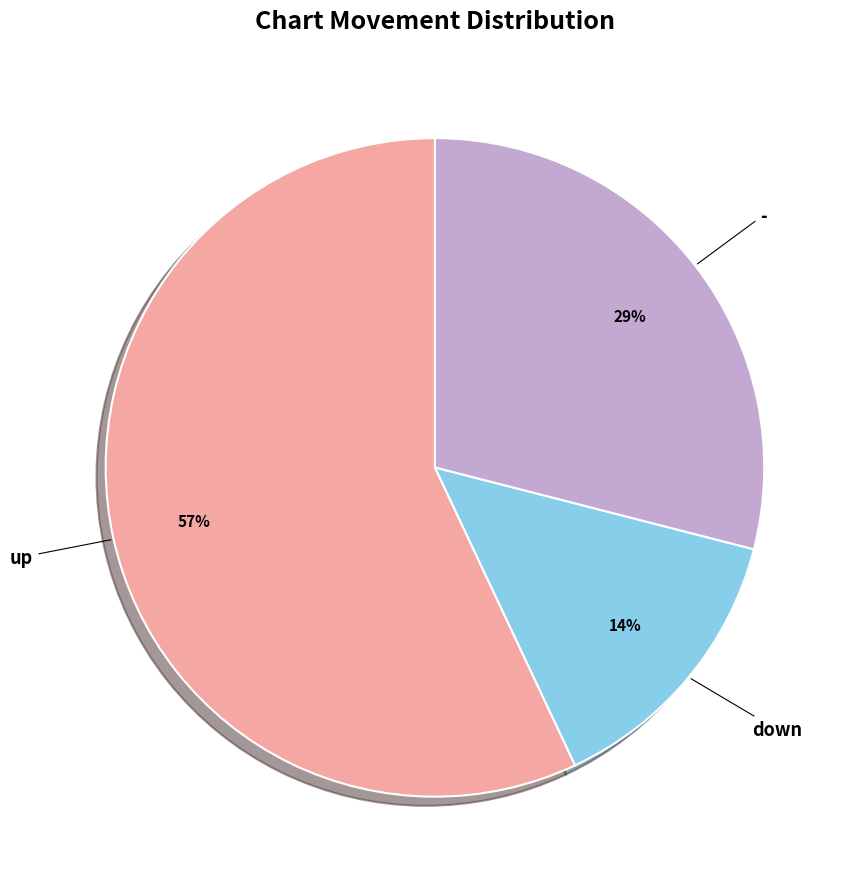

What is the majority slice?

up